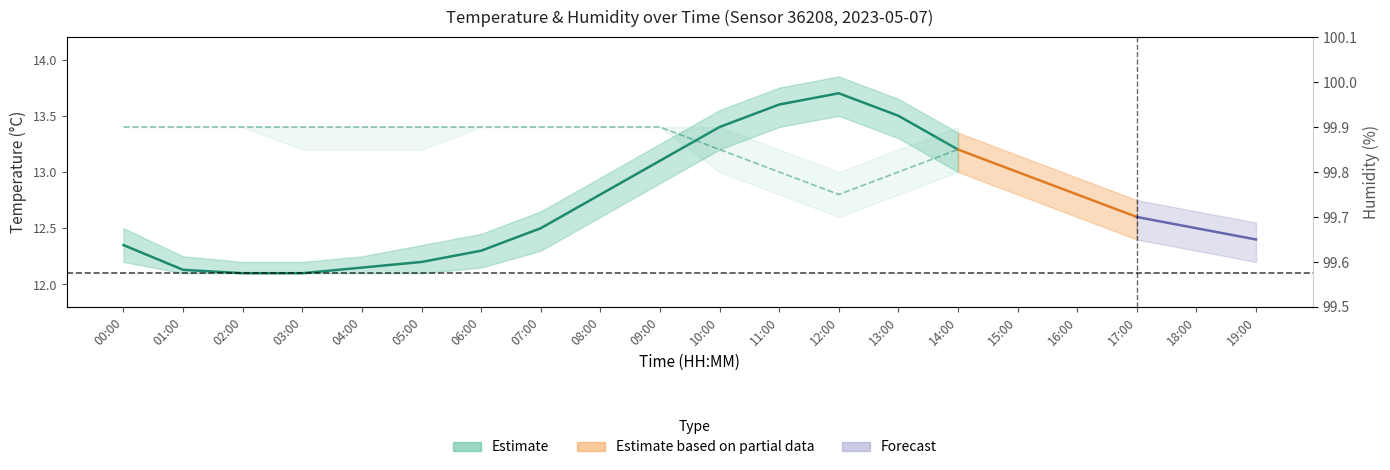

Reading left to right, extract all data points from this chart.

Temperature estimate: 12.3	12.1	12.1	12.1	12.2	12.2	12.3	12.5	12.8	13.1	13.4	13.6	13.7	13.5	13.2
Humidity estimate: 99.9	99.9	99.9	99.9	99.9	99.9	99.9	99.9	99.9	99.9	99.8	99.8	99.8	99.8	99.8